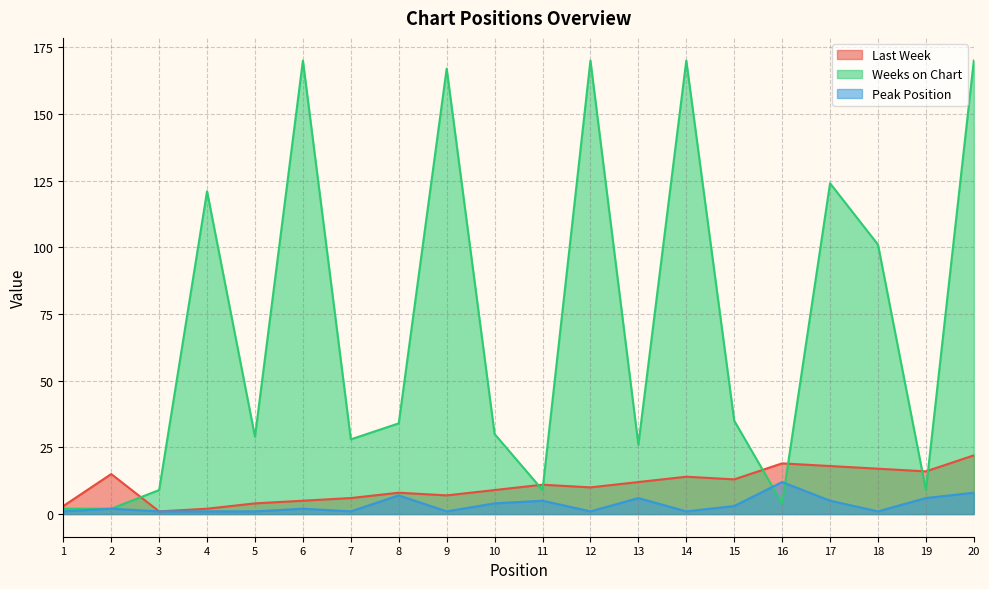

Rank the categories by Weeks on Chart value from lowest to highest.

1, 2, 16, 3, 11, 19, 13, 7, 5, 10, 8, 15, 18, 4, 17, 9, 6, 12, 14, 20